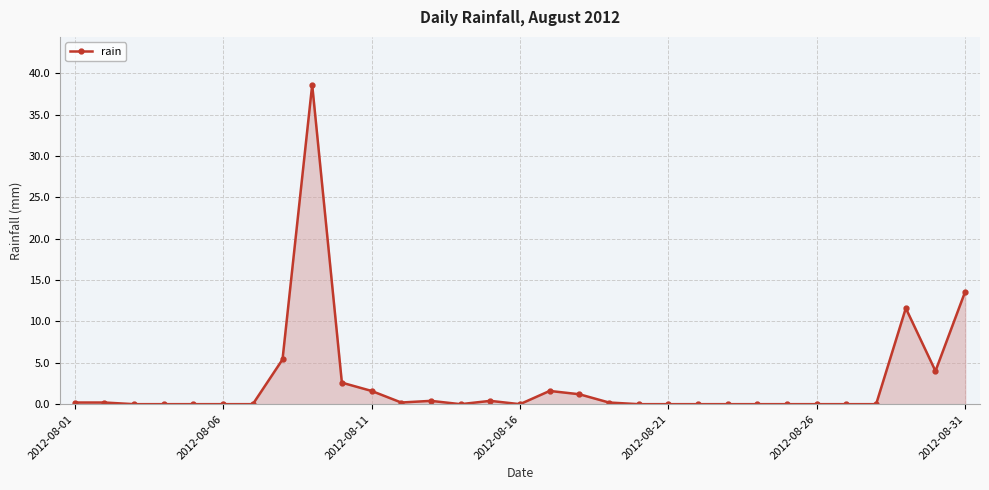

Reading left to right, transcribe all the data shown in this chart.

0.2	0.2	0.0	0.0	0.0	0.0	0.0	5.4	38.6	2.6	1.6	0.2	0.4	0.0	0.4	0.0	1.6	1.2	0.2	0.0	0.0	0.0	0.0	0.0	0.0	0.0	0.0	0.0	11.6	4.0	13.6